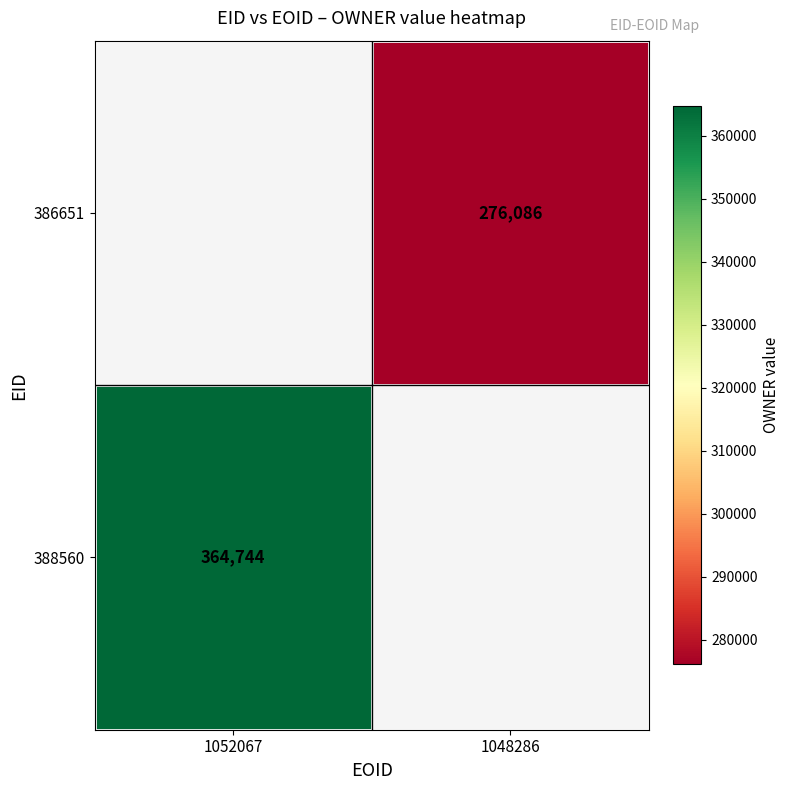

Is it true that 386651 equals 276086 at 1048286?

True